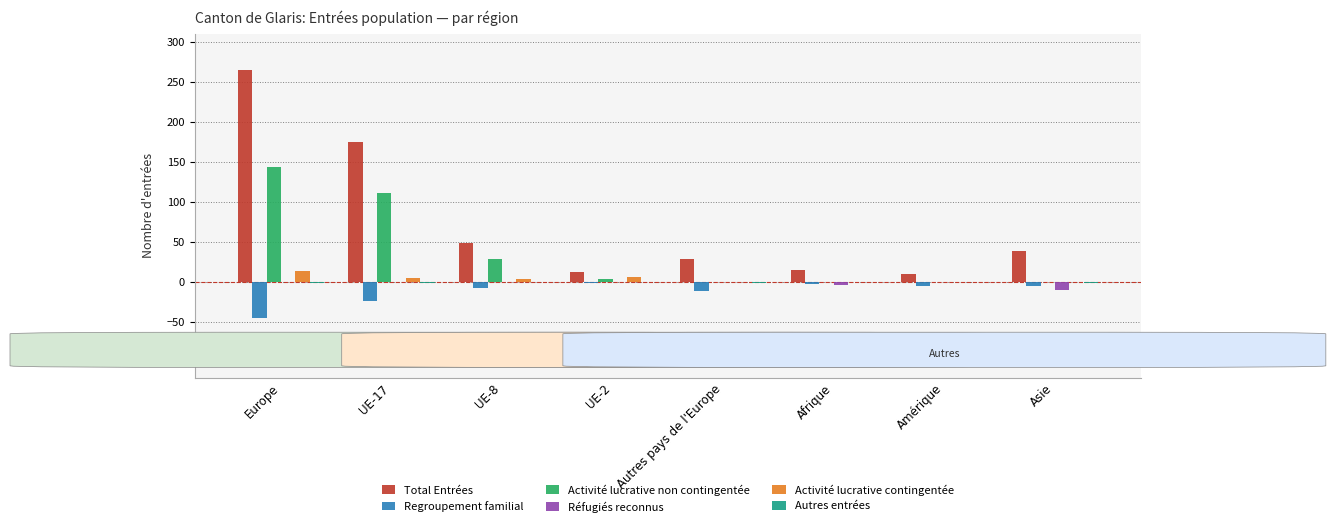

The Regroupement familial series shows -11.0 at Autres pays de l'Europe. True or false?

True